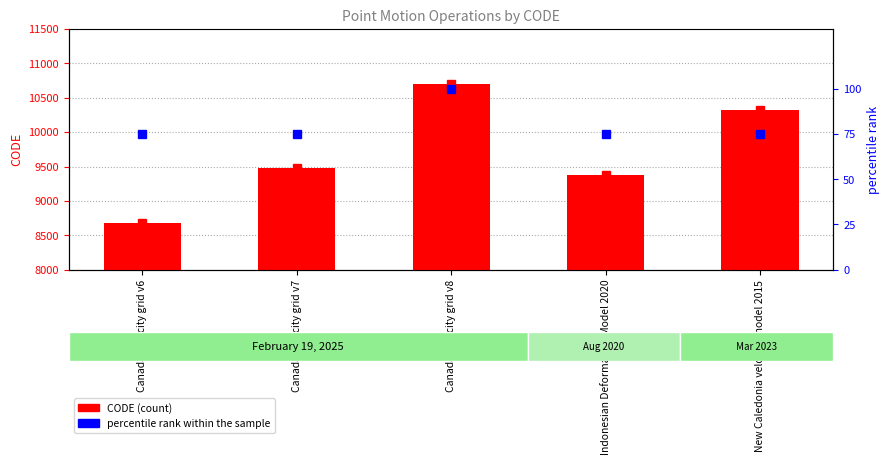

At which category does the chart reach its peak across all series?

Canada velocity grid v8